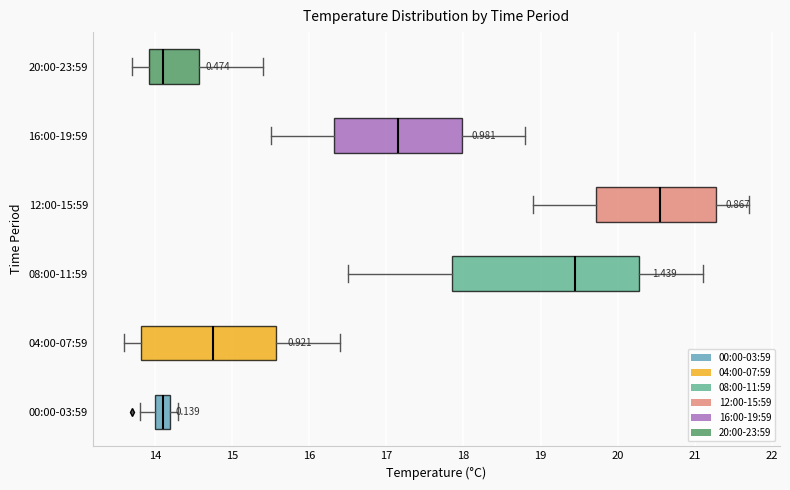

Which box is the widest, from its left edge to its right edge?

08:00-11:59